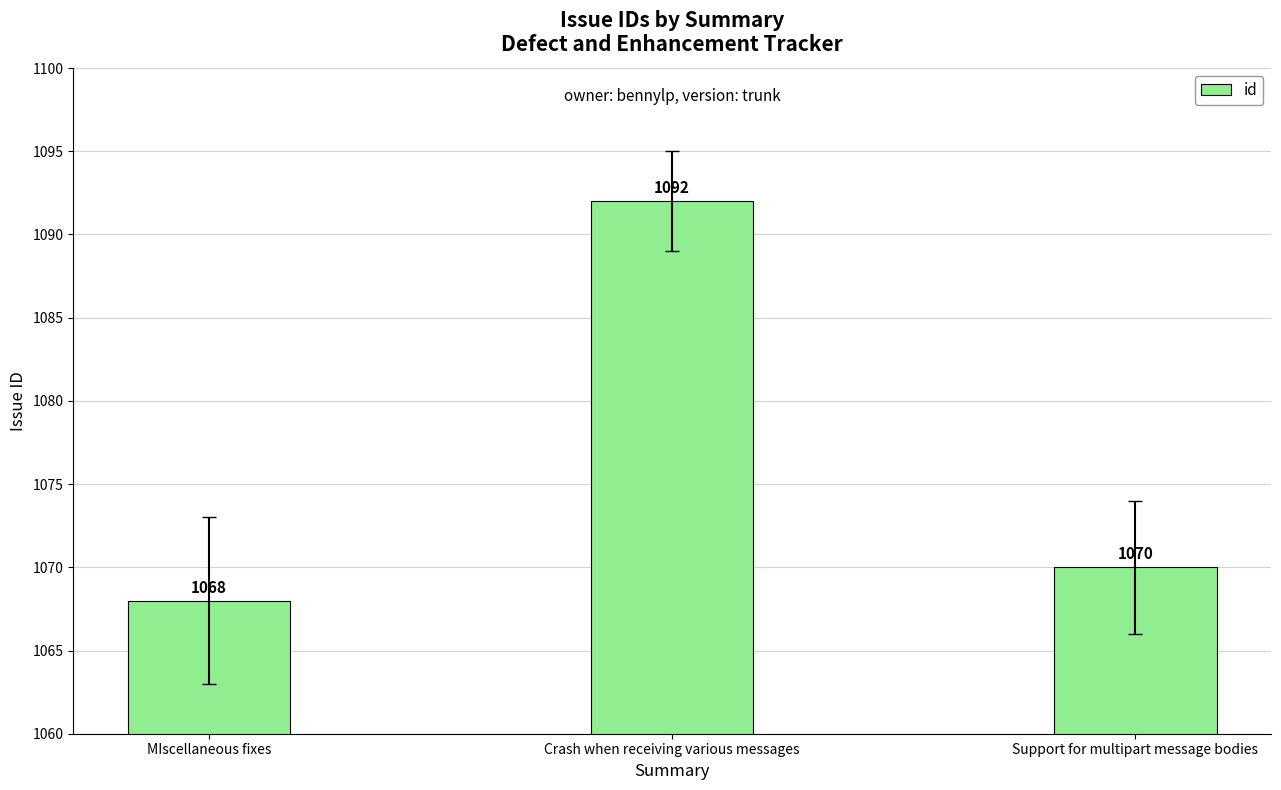

What is the change in value from MIscellaneous fixes to Crash when receiving various messages?

+24